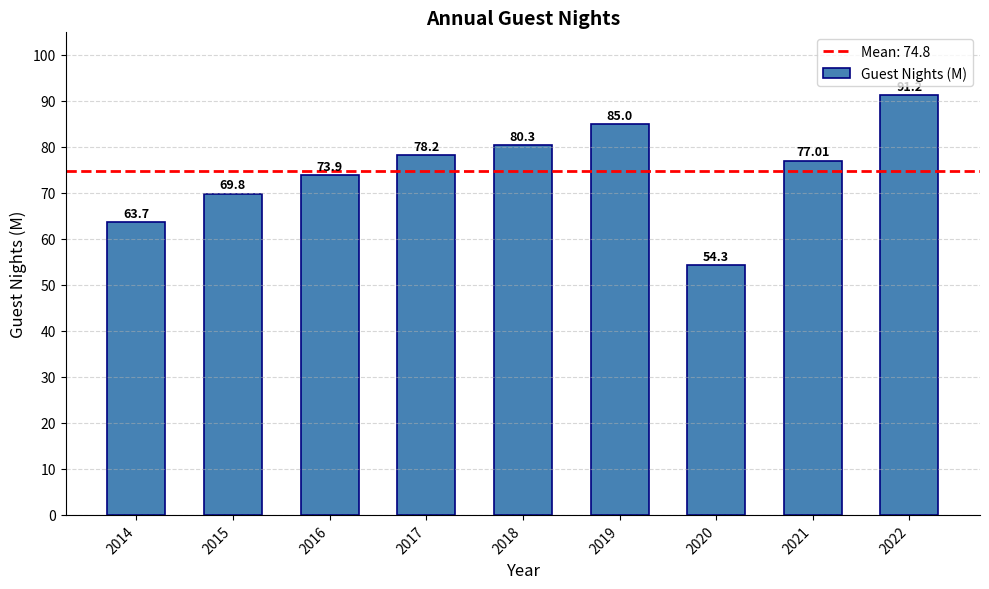

Count the number of values greater than 77.

5